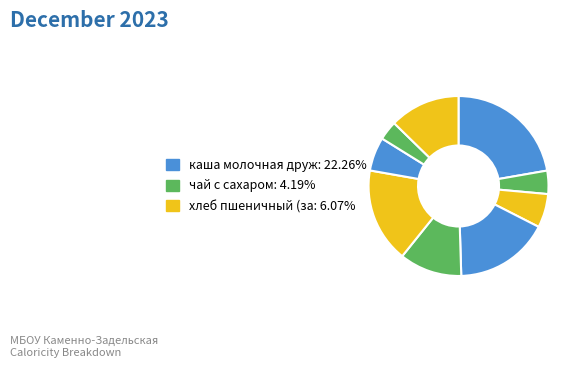

To the nearest percent, what is the average slice percentage?

11%